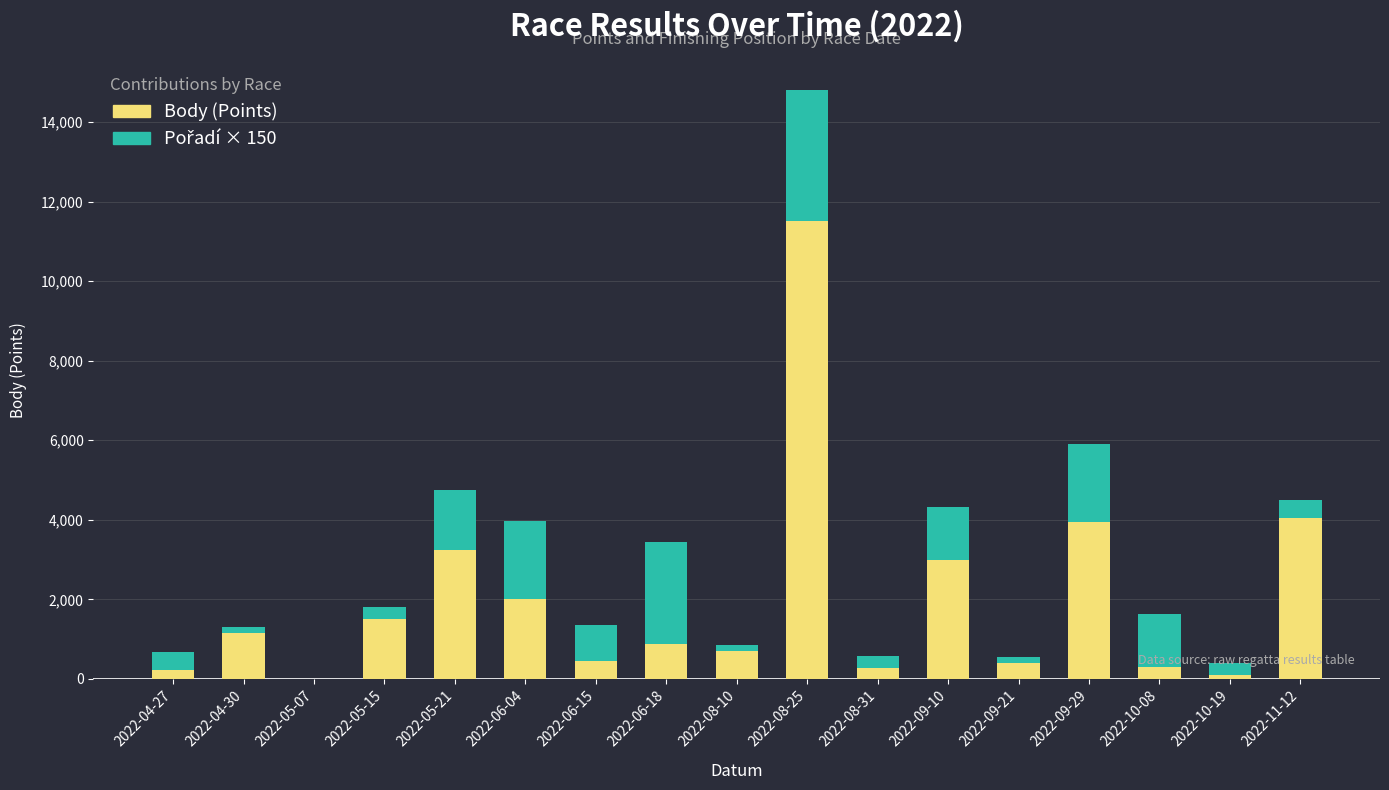

Are the bars grouped side by side (vs. stacked)?

No